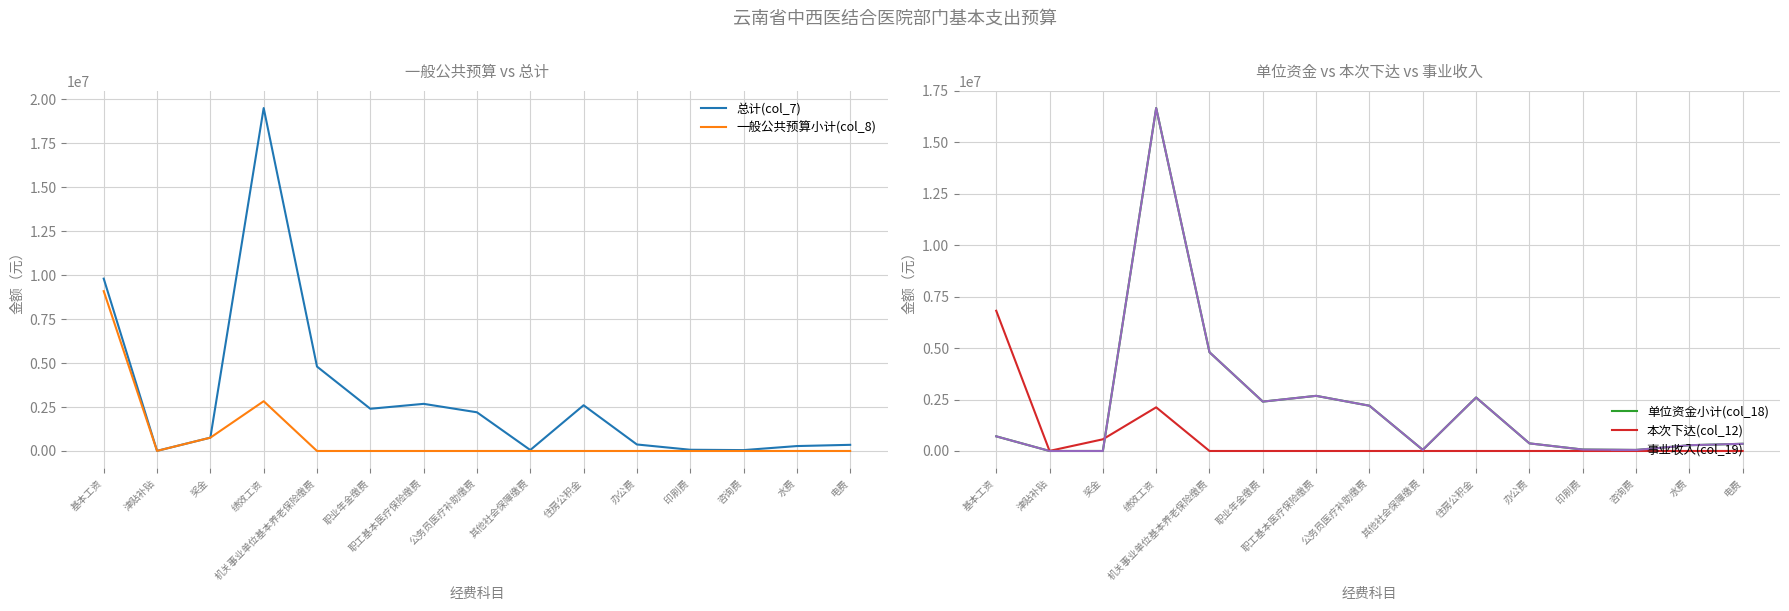

Is it true that 单位资金小计(col_18) equals 8181789 at 奖金?

False